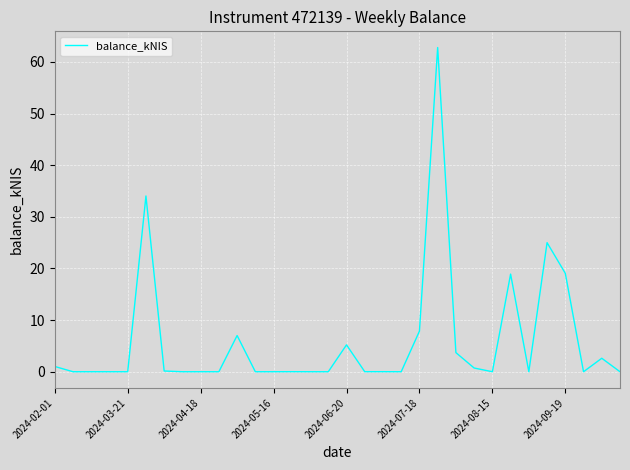

Count the number of data series in this chart.

1